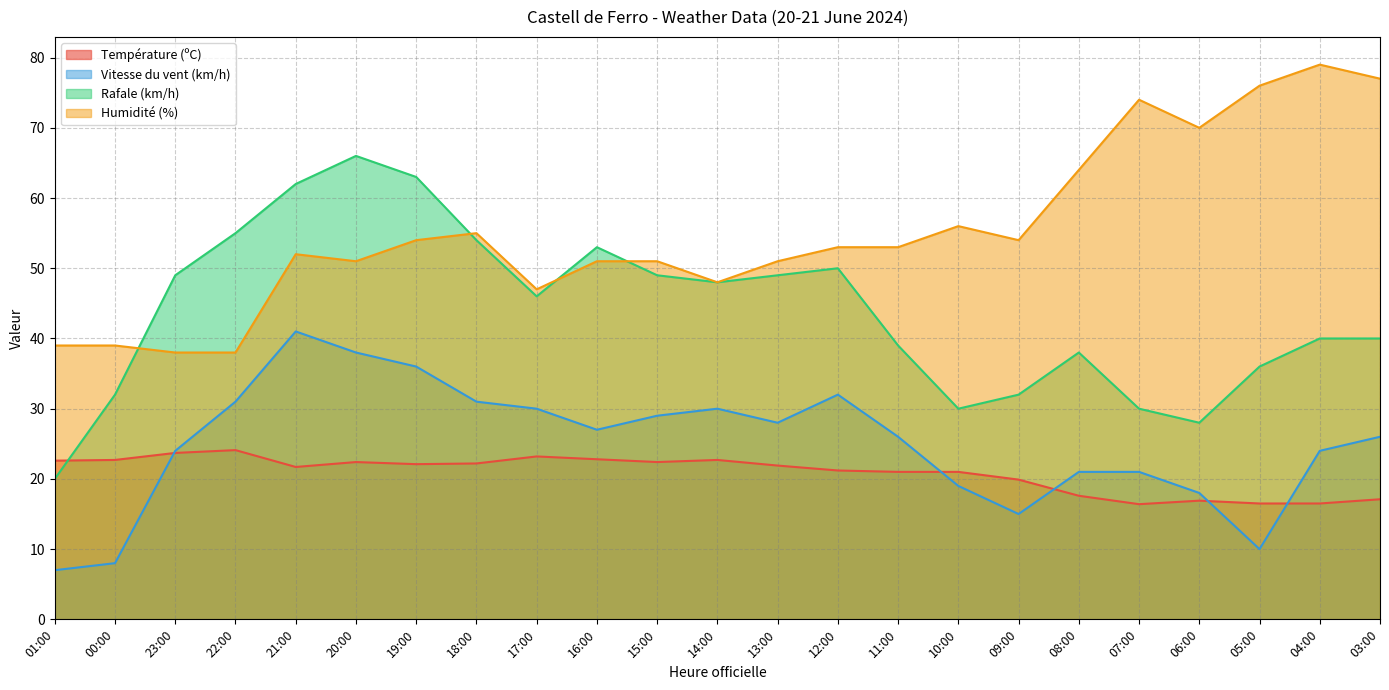

Reading left to right, list all the values displayed in this chart.

Température (ºC): 22.6	22.7	23.7	24.1	21.7	22.4	22.1	22.2	23.2	22.8	22.4	22.7	21.9	21.2	21.0	21.0	19.9	17.6	16.4	16.9	16.5	16.5	17.1
Vitesse du vent (km/h): 7.0	8.0	24.0	31.0	41.0	38.0	36.0	31.0	30.0	27.0	29.0	30.0	28.0	32.0	26.0	19.0	15.0	21.0	21.0	18.0	10.0	24.0	26.0
Rafale (km/h): 20.0	32.0	49.0	55.0	62.0	66.0	63.0	54.0	46.0	53.0	49.0	48.0	49.0	50.0	39.0	30.0	32.0	38.0	30.0	28.0	36.0	40.0	40.0
Humidité (%): 39.0	39.0	38.0	38.0	52.0	51.0	54.0	55.0	47.0	51.0	51.0	48.0	51.0	53.0	53.0	56.0	54.0	64.0	74.0	70.0	76.0	79.0	77.0